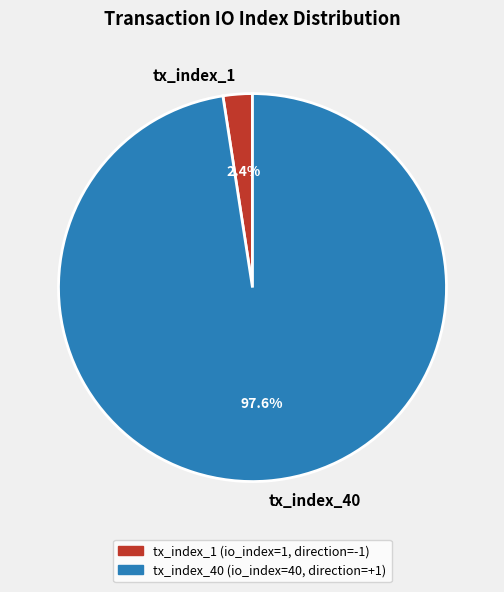

What is the smallest slice in the pie chart?

tx_index_1